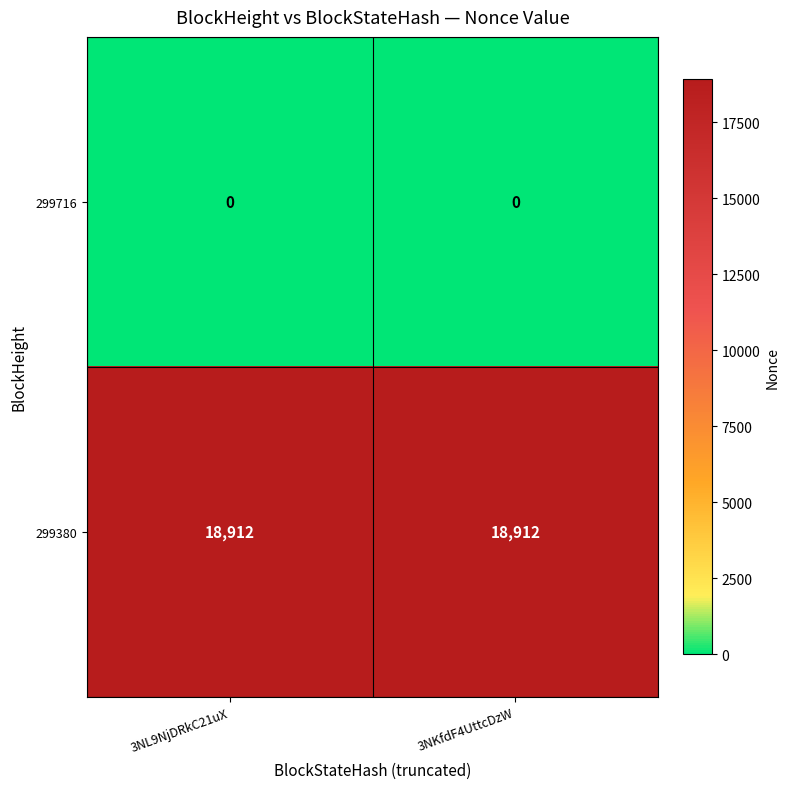

What is the average value of the 299380 series?

18912